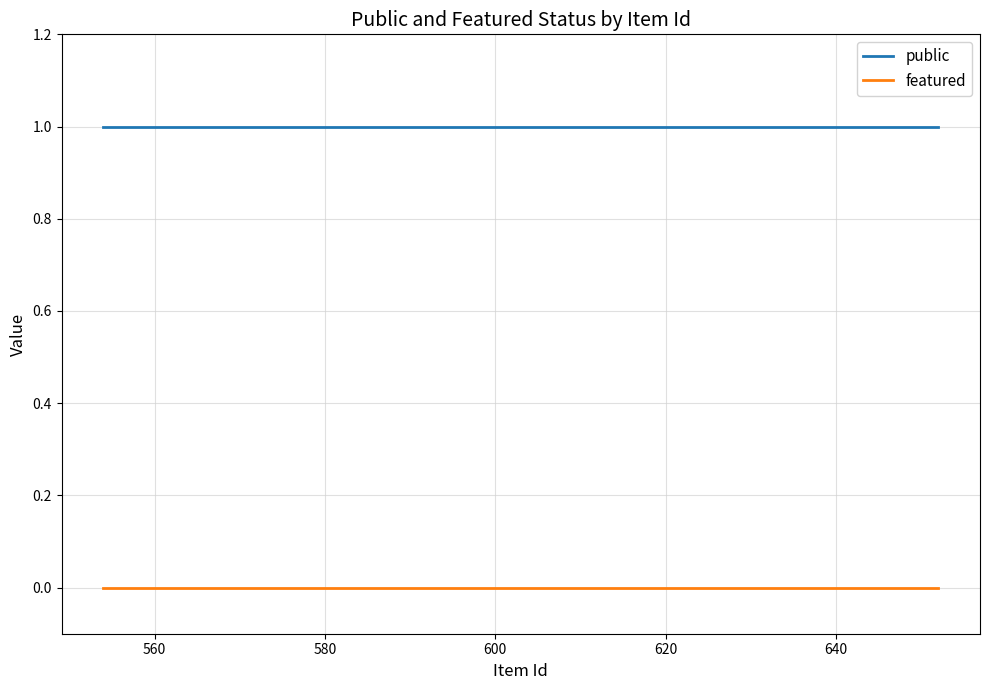

List the series in order of their overall mean, lowest first.

featured, public